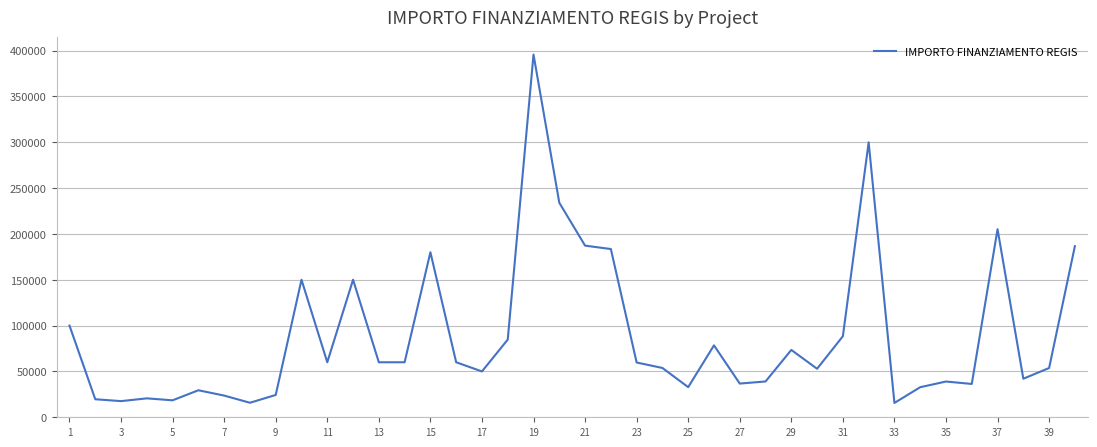

What is the difference between the maximum and minimum values?

380014.3